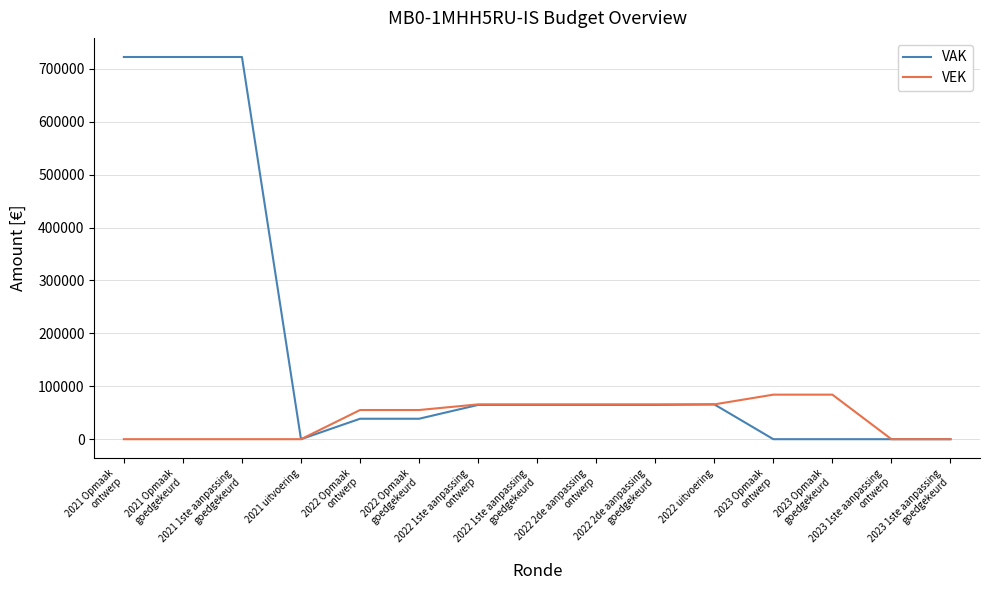

Which series has the widest spread of values?

VAK